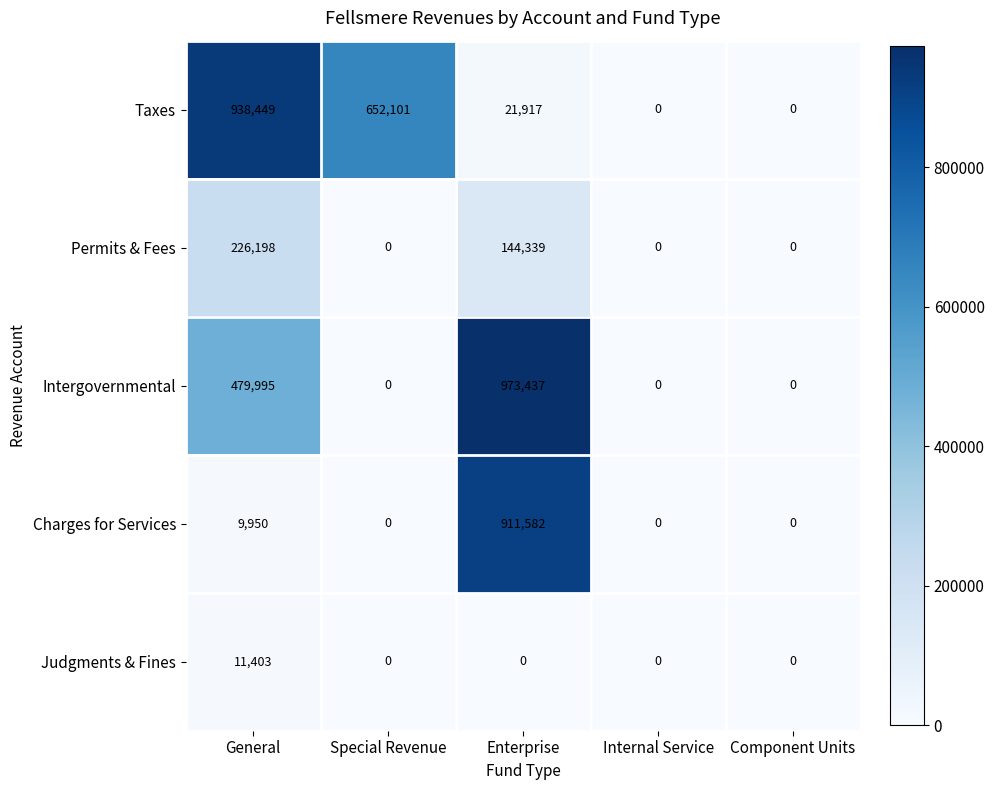

What is the spread (max minus min) of values at General?

928499